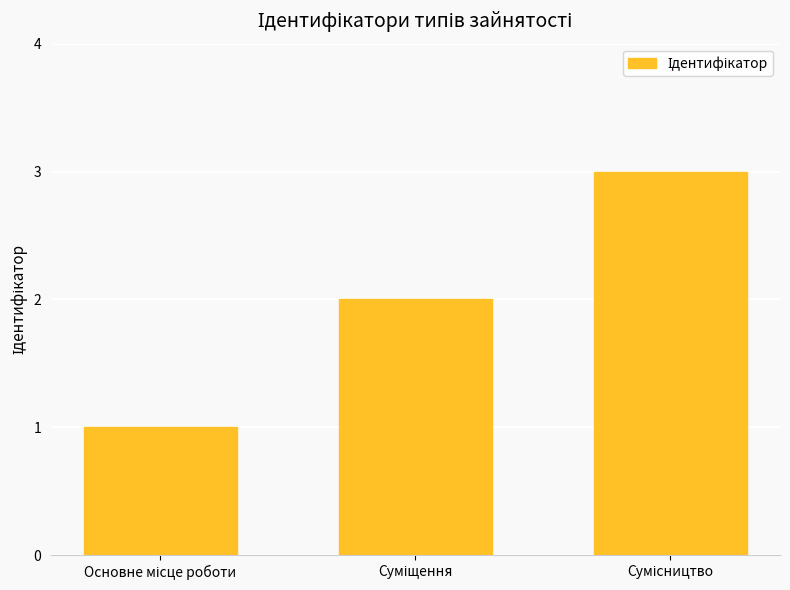

What is the difference between the maximum and minimum values?

2